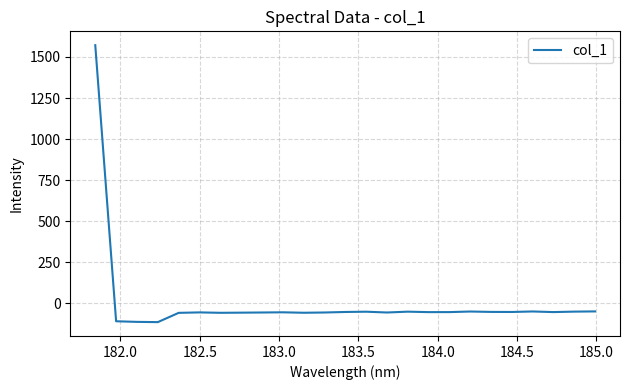

What is the difference between the maximum and minimum values?

1686.0